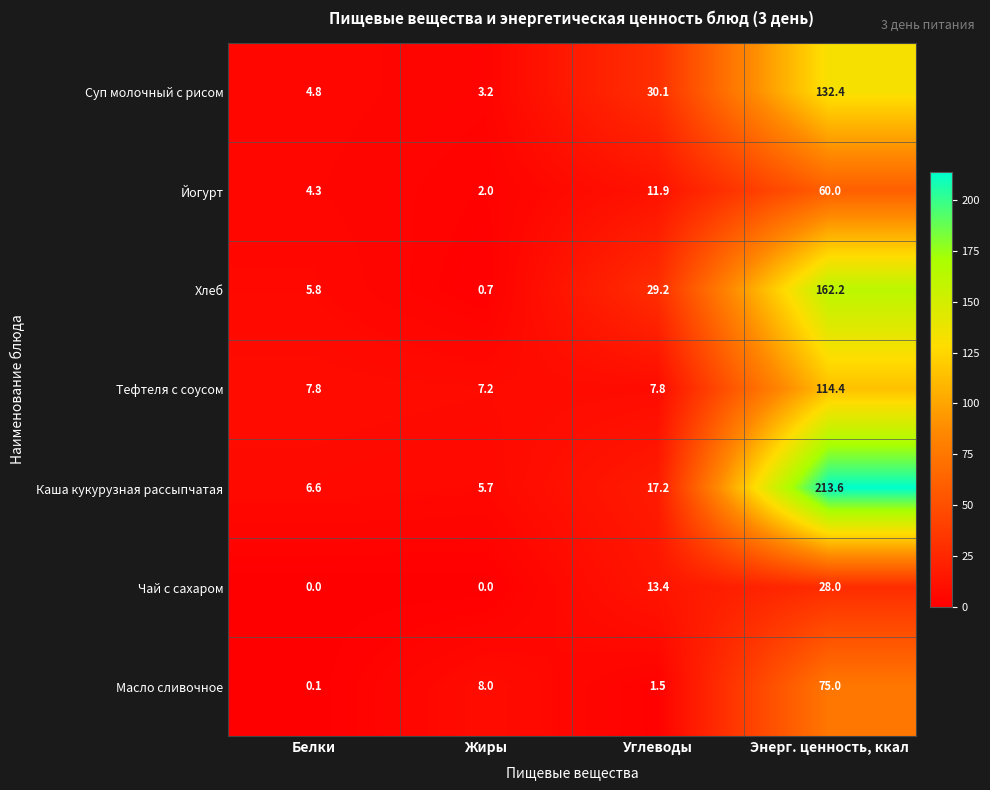

Between Белки and Жиры, which series saw the biggest shift?

Масло сливочное